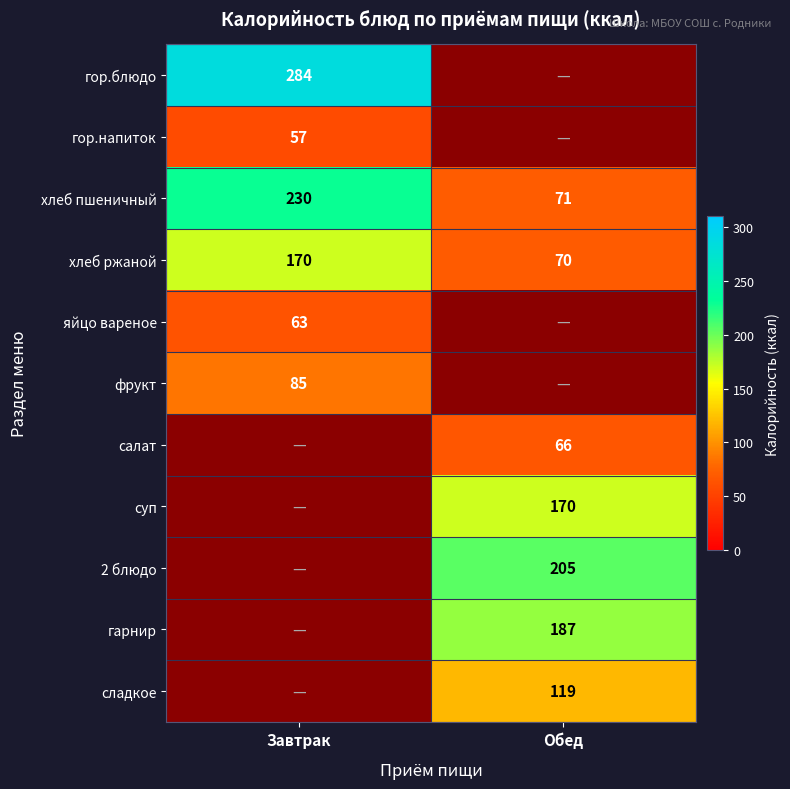

What is the difference between the maximum and minimum values in the хлеб пшеничный series?

159